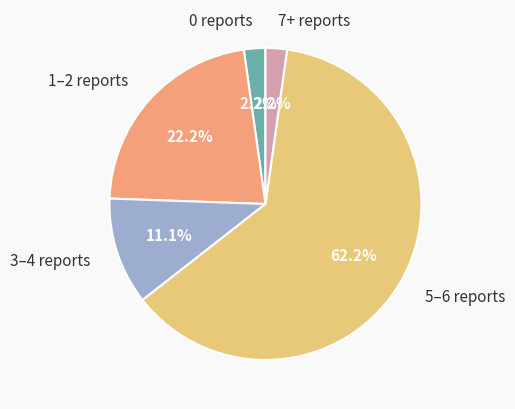

Does any single category account for the majority?

Yes